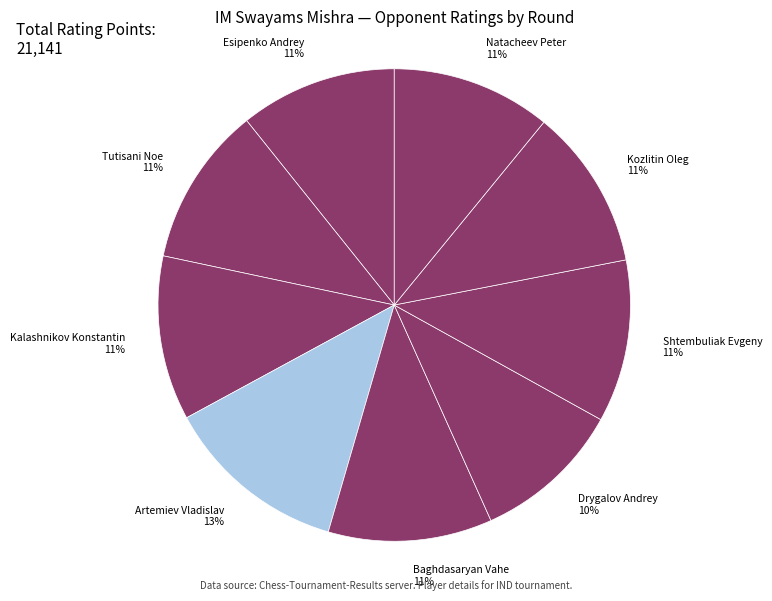

Count the number of slices in the pie.

9